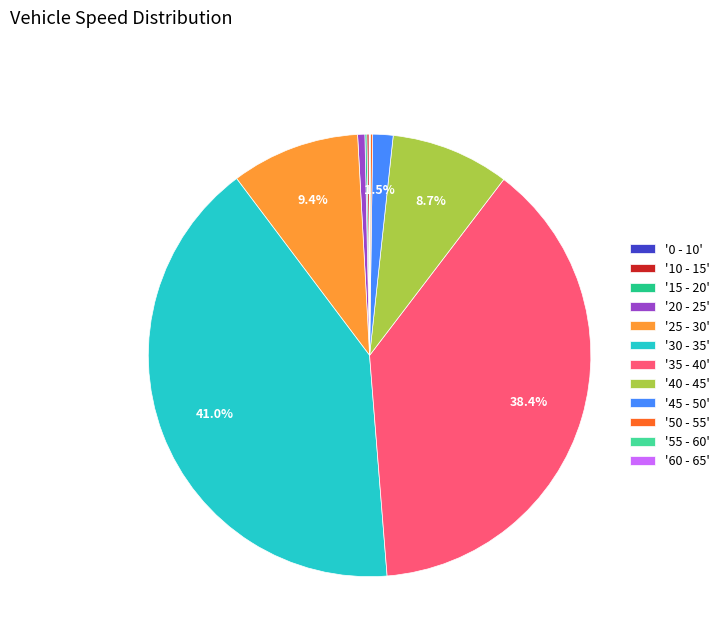

Which has a higher value, '35 - 40' or '45 - 50'?

'35 - 40'